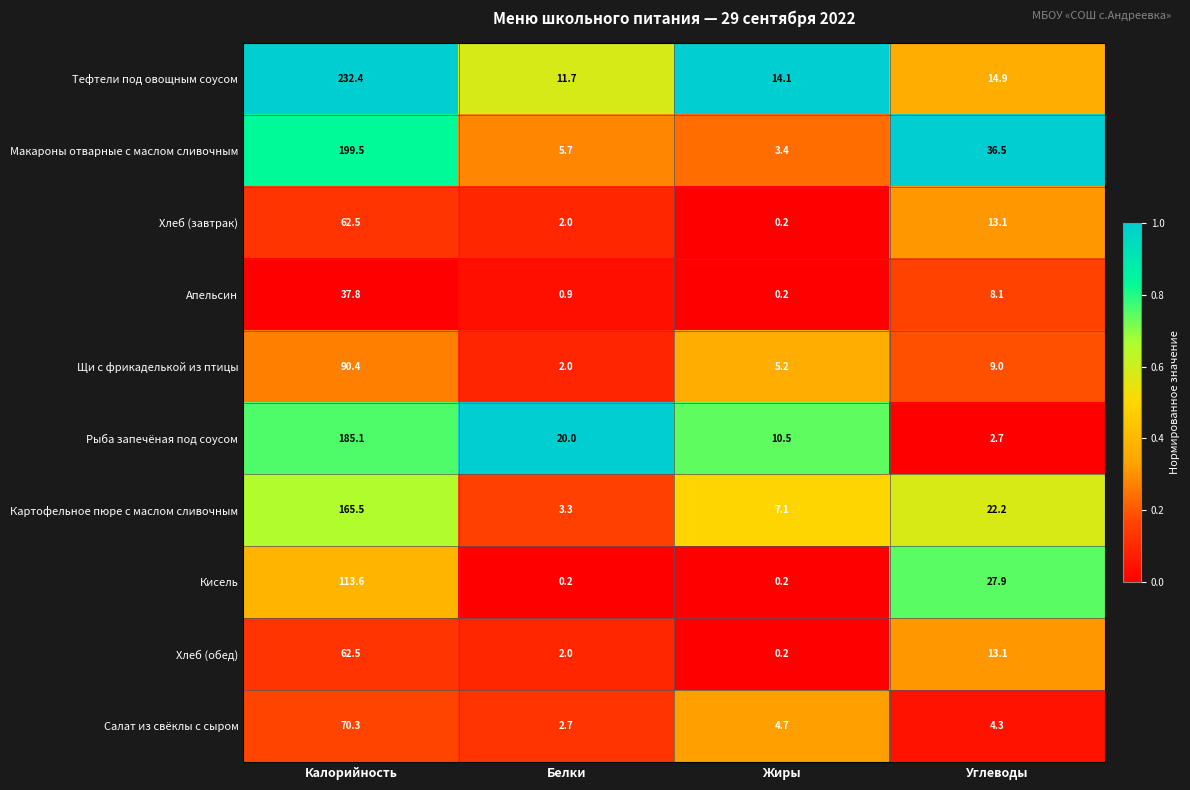

How many categories are shown in the chart?

4